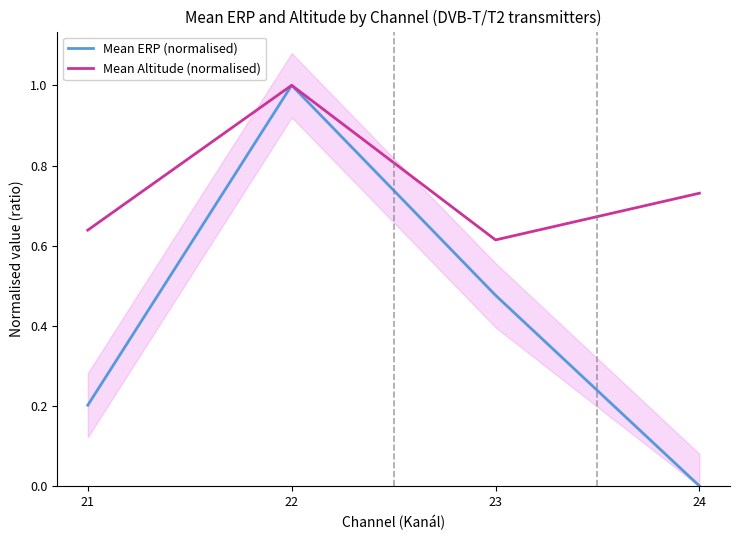

Reading left to right, what are all the values shown in this chart?

Mean ERP (normalised): 21=0.2	22=1.0	23=0.5	24=0.0
Mean Altitude (normalised): 21=0.6	22=1.0	23=0.6	24=0.7